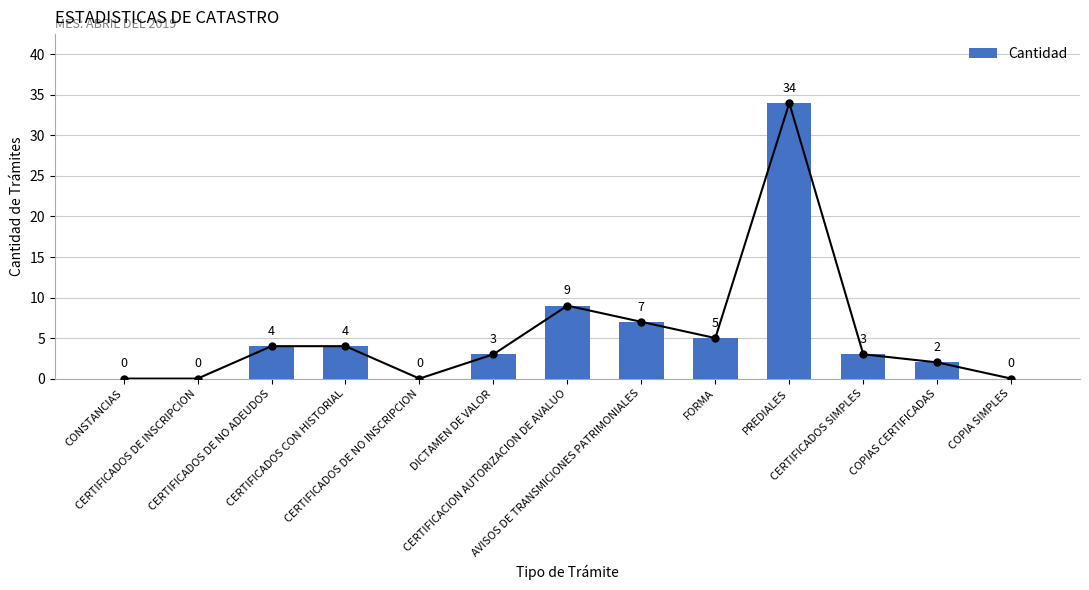

Reading left to right, transcribe all the data shown in this chart.

CONSTANCIAS=0	CERTIFICADOS DE INSCRIPCION=0	CERTIFICADOS DE NO ADEUDOS=4	CERTIFICADOS CON HISTORIAL=4	CERTIFICADOS DE NO INSCRIPCION=0	DICTAMEN DE VALOR=3	CERTIFICACION AUTORIZACION DE AVALUO=9	AVISOS DE TRANSMICIONES PATRIMONIALES=7	FORMA=5	PREDIALES=34	CERTIFICADOS SIMPLES=3	COPIAS CERTIFICADAS=2	COPIA SIMPLES=0